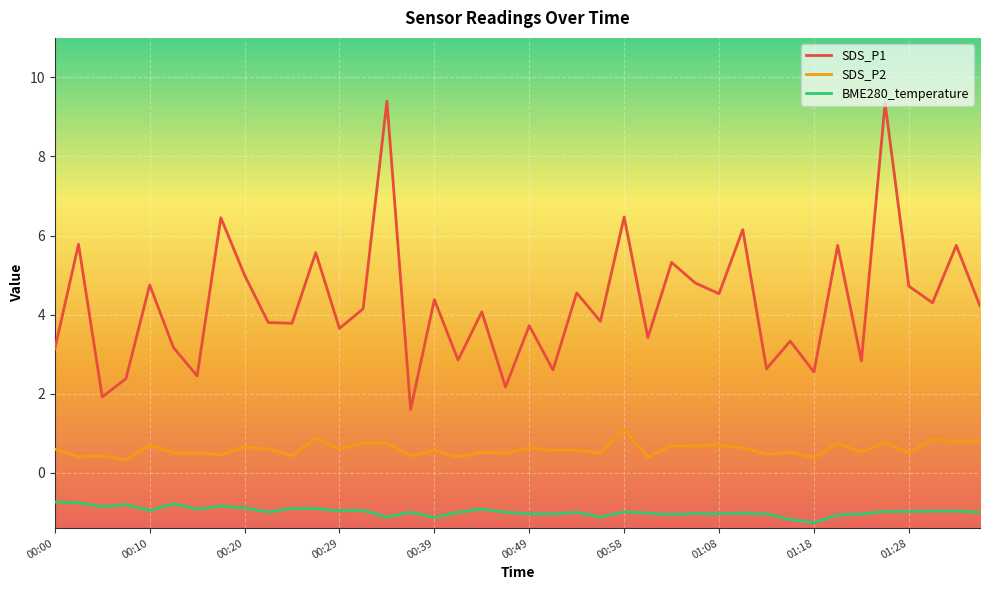

List the series in order of their overall mean, highest first.

SDS_P1, SDS_P2, BME280_temperature